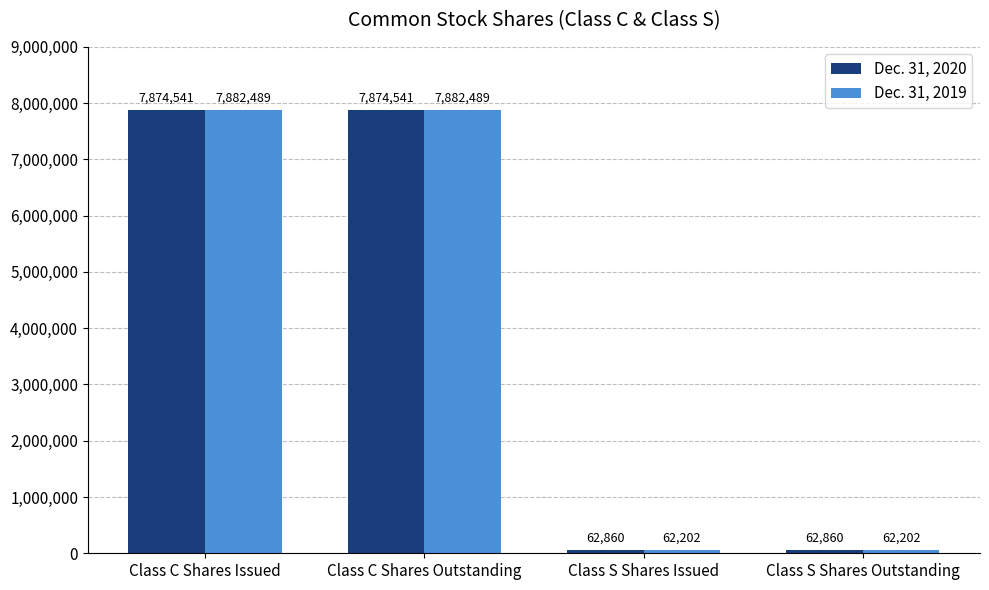

Count the number of data series in this chart.

2